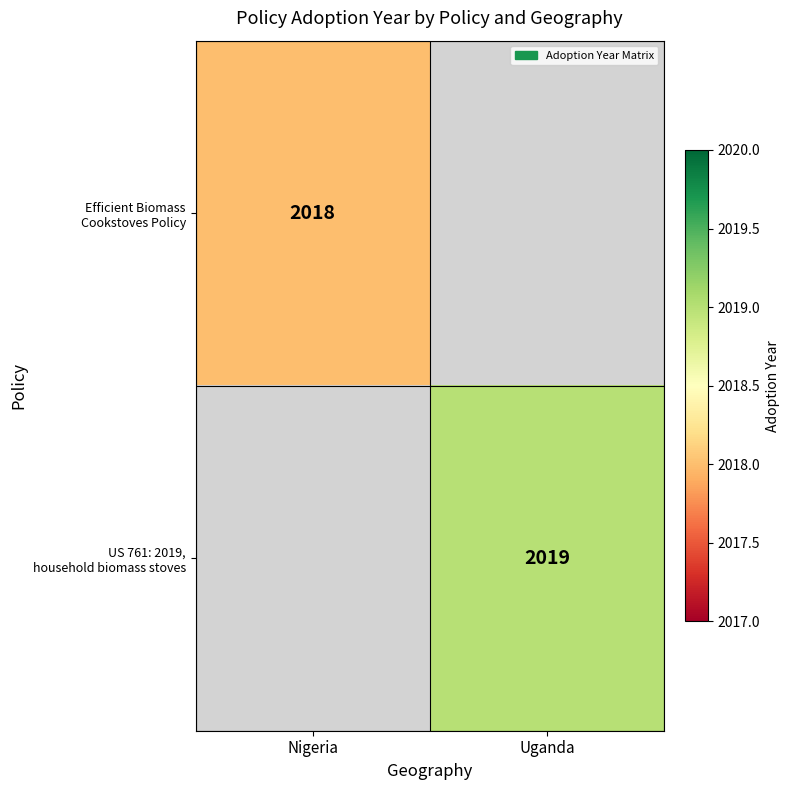

Which series has the largest total across all categories?

US 761: 2019, household biomass stoves